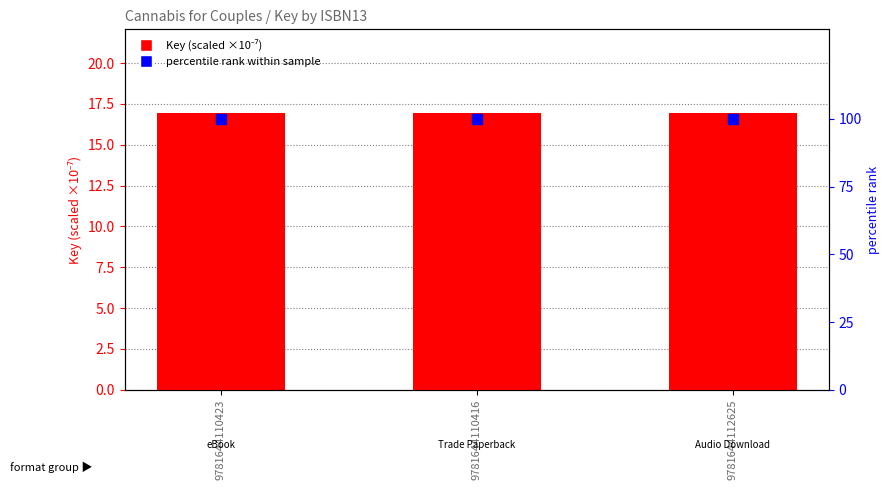

Is the value of Key (scaled ×10⁻⁷) at 9781644110423 greater than the value of percentile rank within sample at 9781644110423?

No